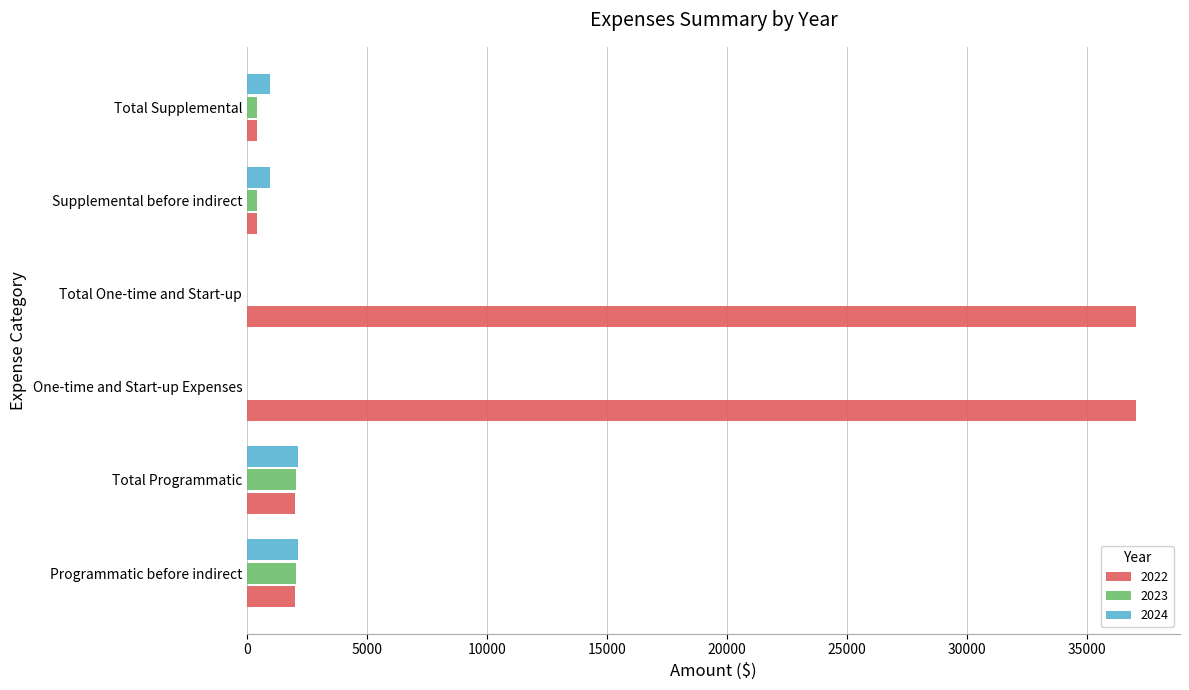

Which series has the largest total across all categories?

2022